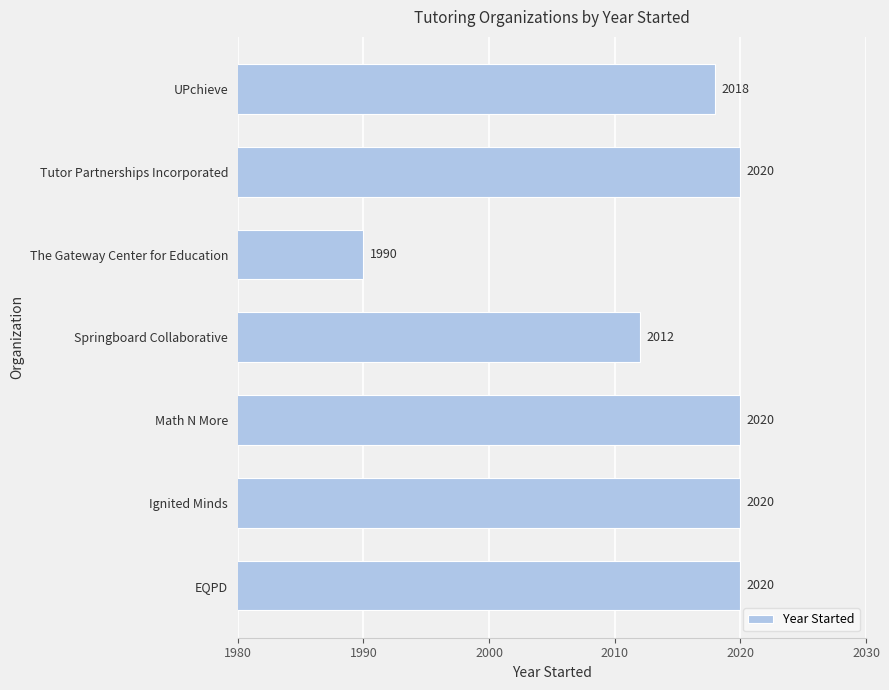

Are the bars horizontal?

Yes